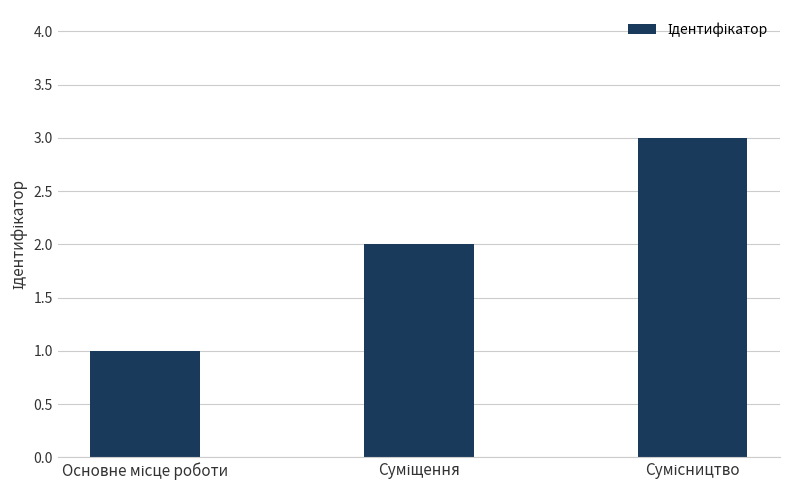

How many bars are there in total?

3